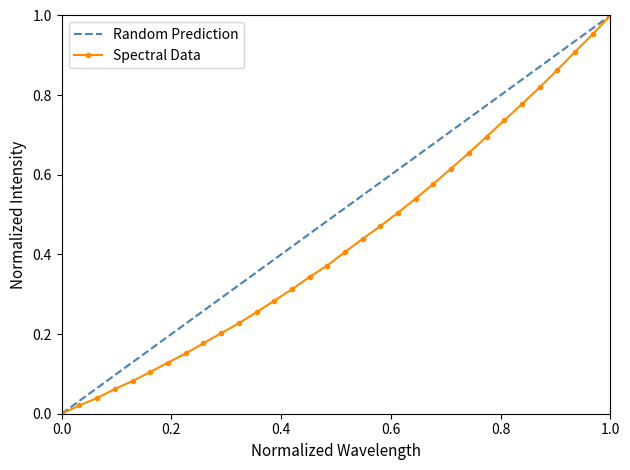

How many positive values does the Spectral Data series have?

31